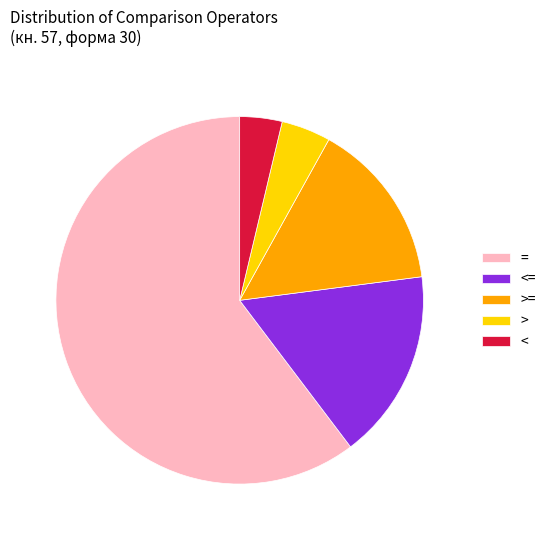

How many segments does this pie chart have?

5